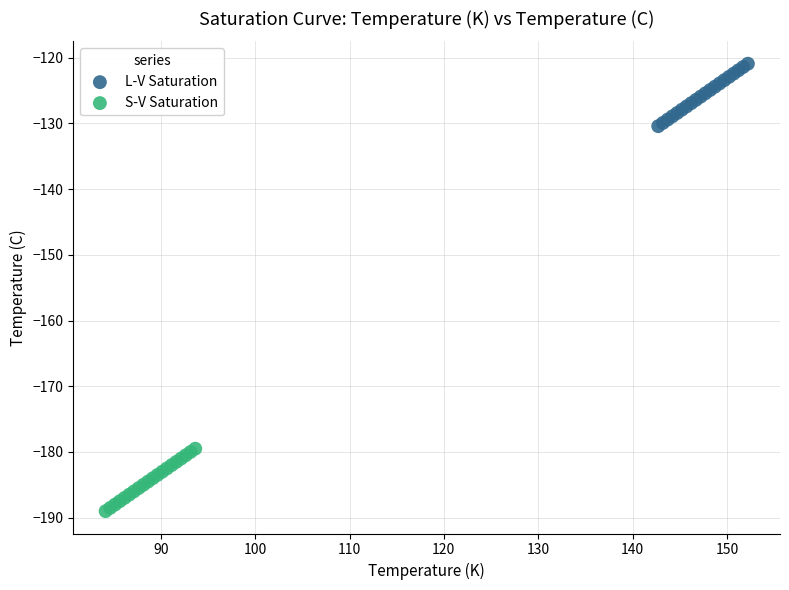

Which series contains the highest Y value?

L-V Saturation